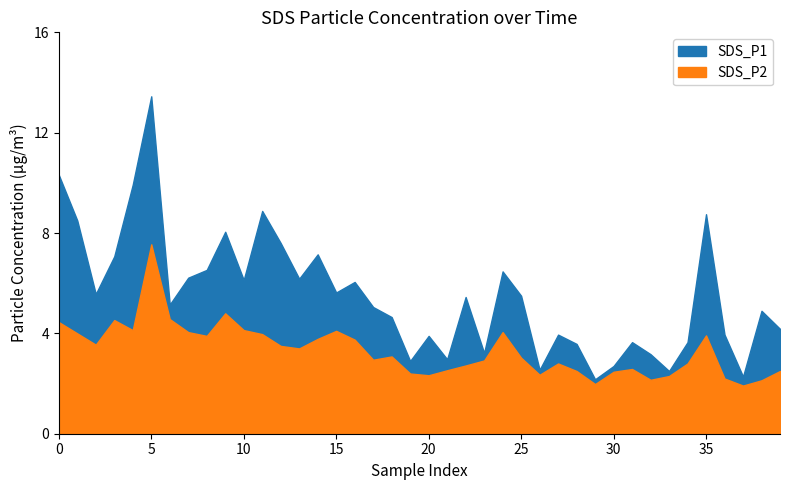

True or false: SDS_P2 and SDS_P1 cross at least once.

False